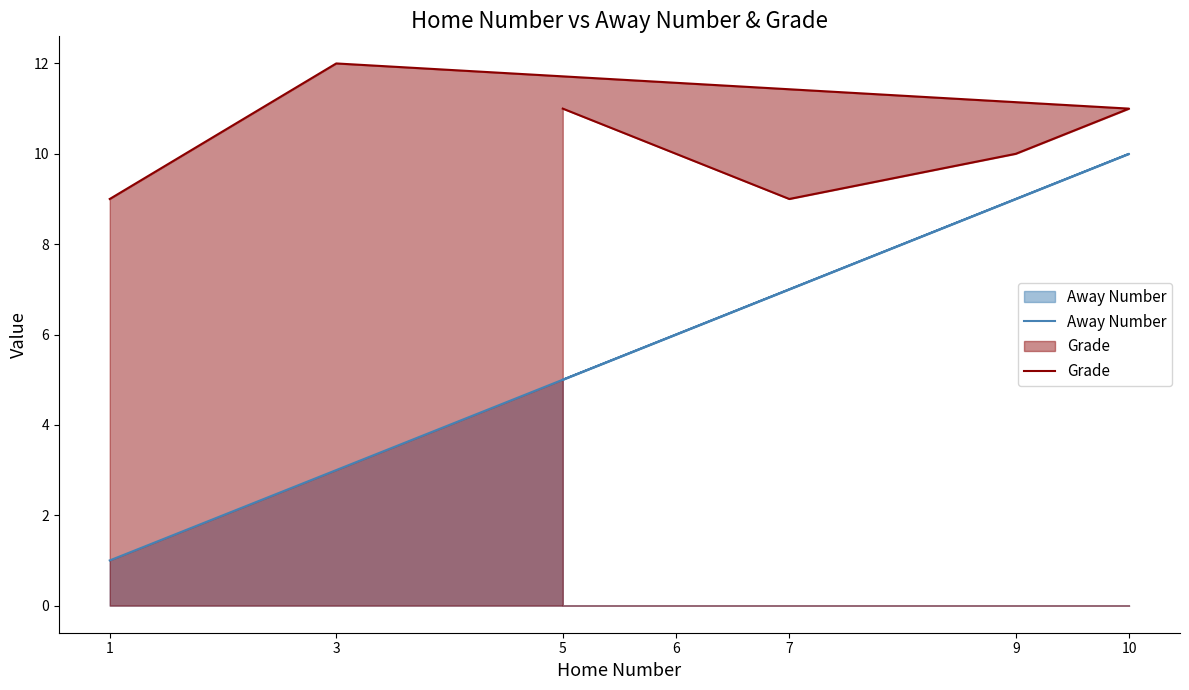

List the series in order of their overall mean, highest first.

Grade, Away Number